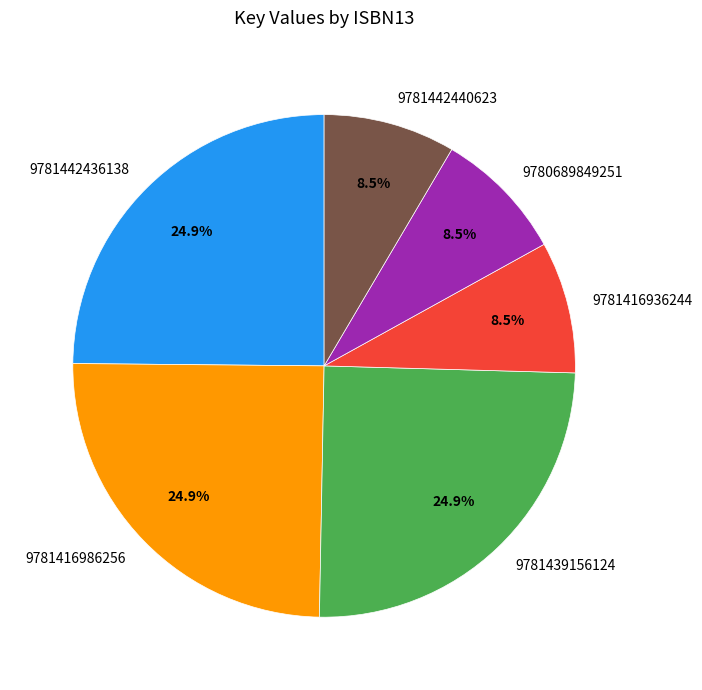

Between 9780689849251 and 9781439156124, which is larger?

9781439156124